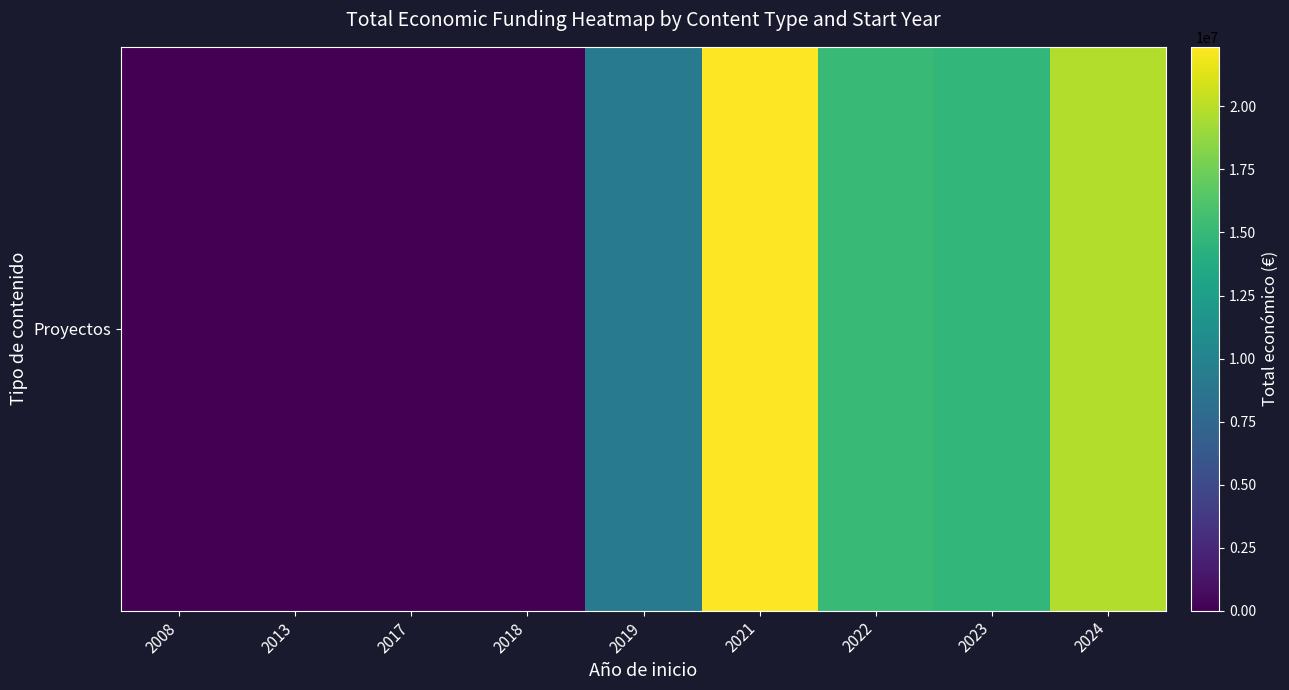

Is it true that the value at 2013 is 0?

True